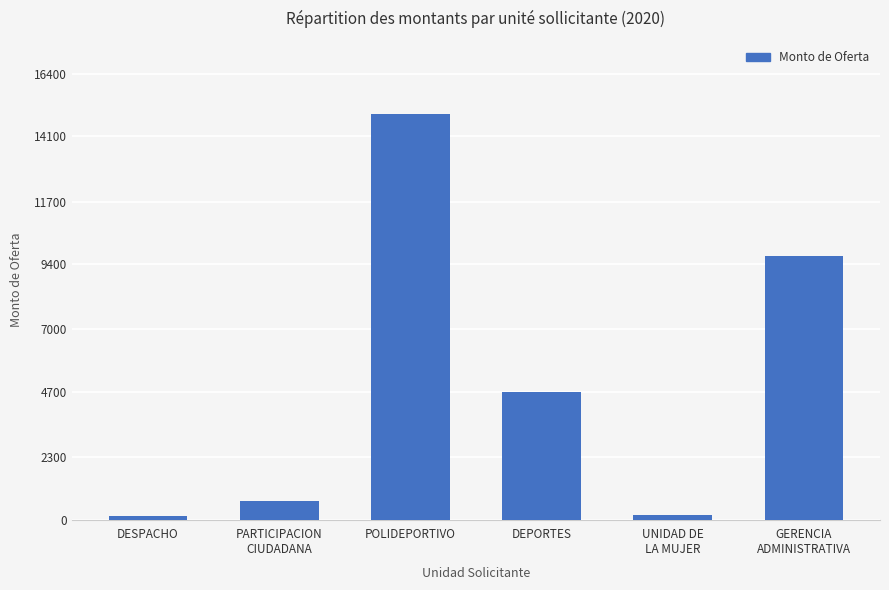

At which category does the chart reach its peak across all series?

POLIDEPORTIVO